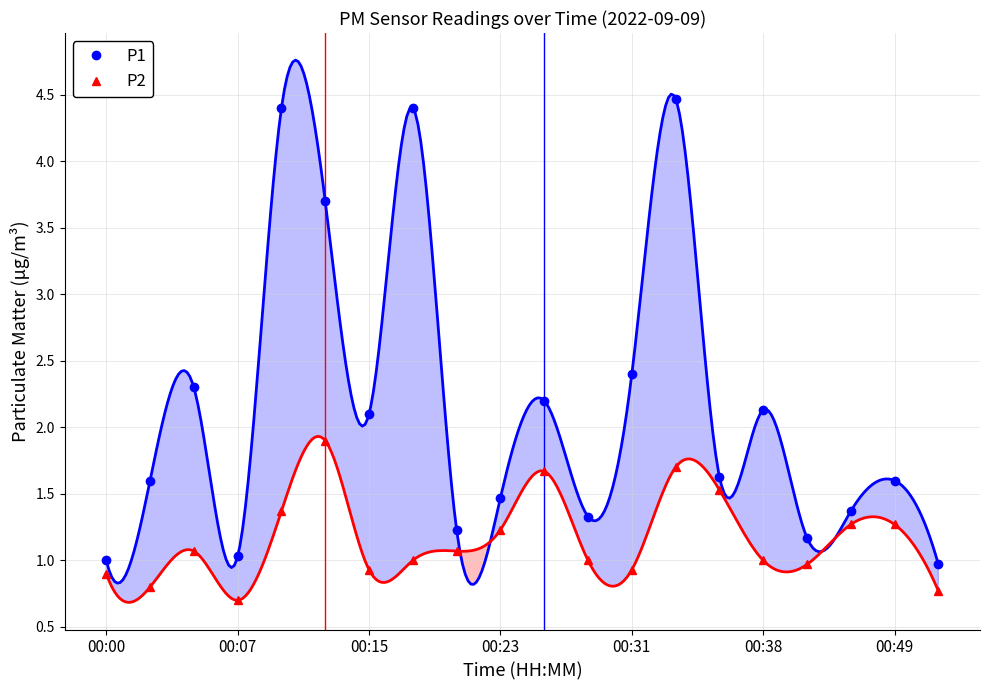

True or false: P2 and P1 intersect in this chart.

False